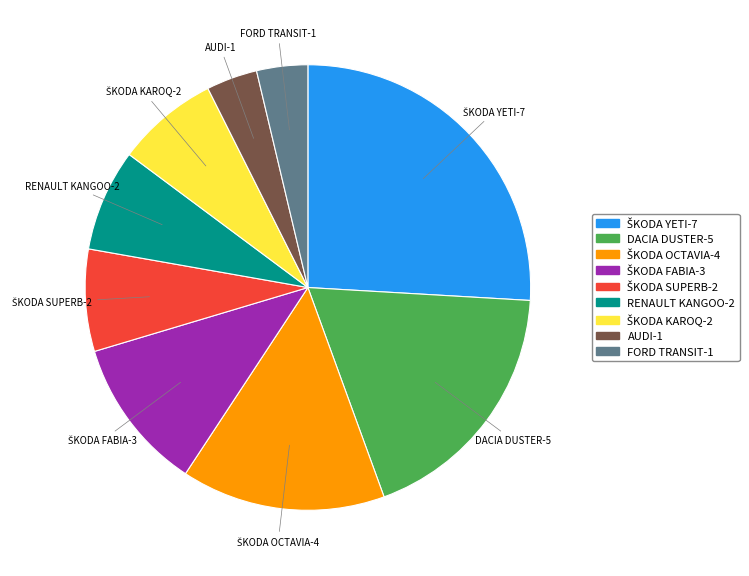

Combined, do RENAULT KANGOO-2 and DACIA DUSTER-5 account for over 50%?

No